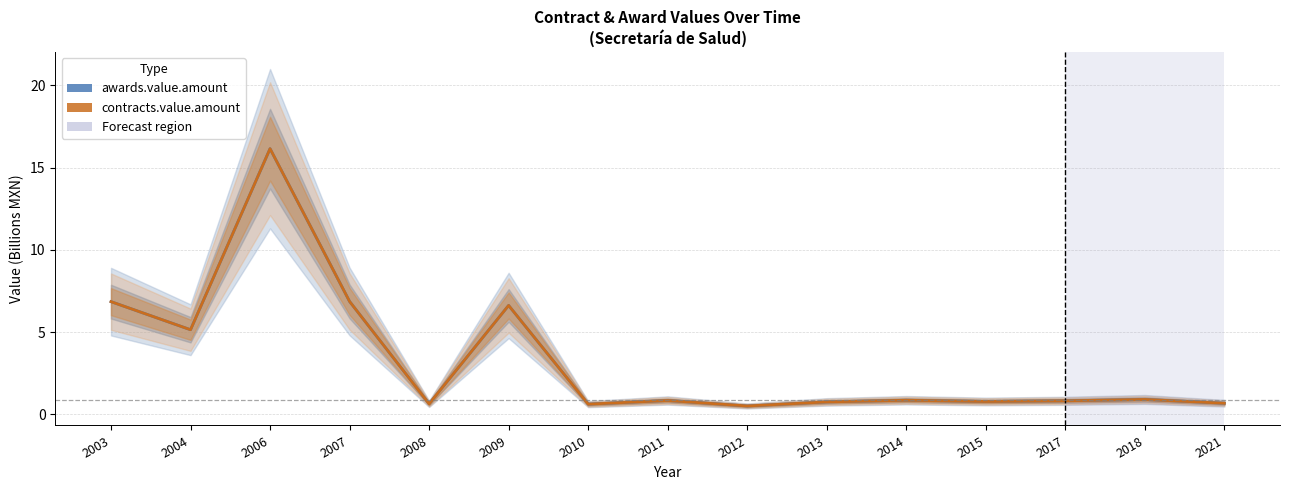

True or false: awards.value.amount and contracts.value.amount cross at least once.

False